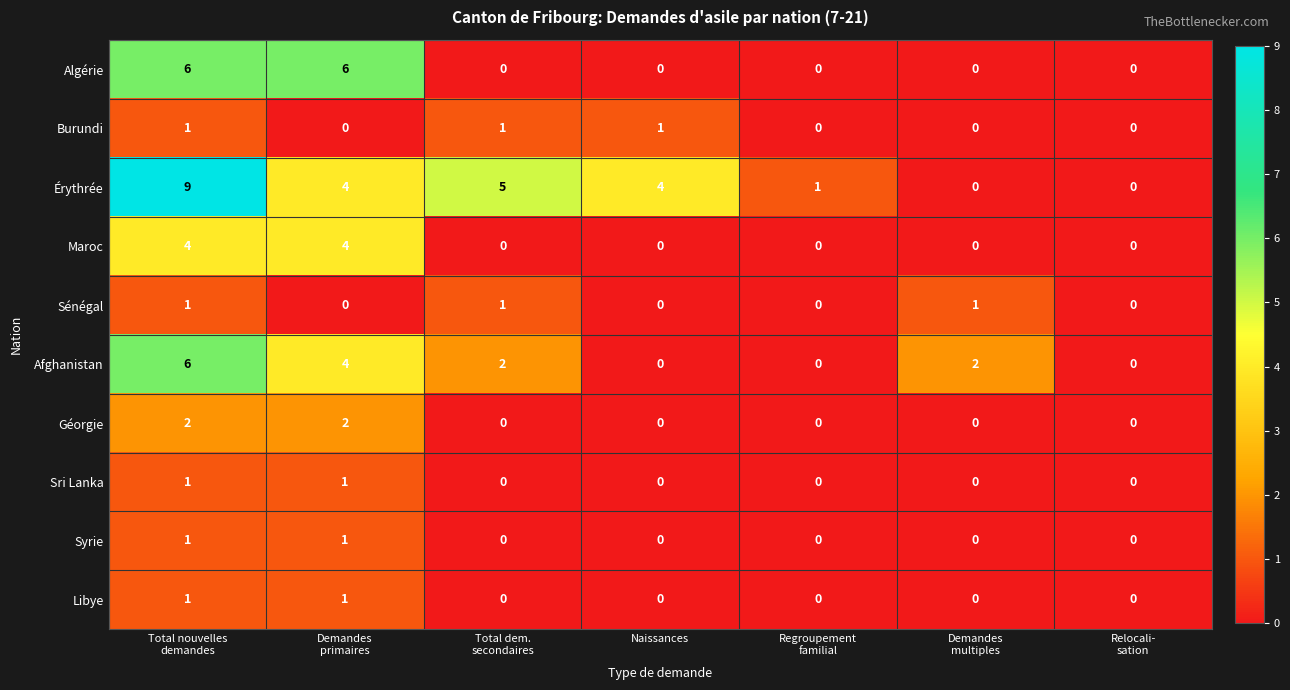

What is the difference between the maximum and minimum values in the Algérie series?

6